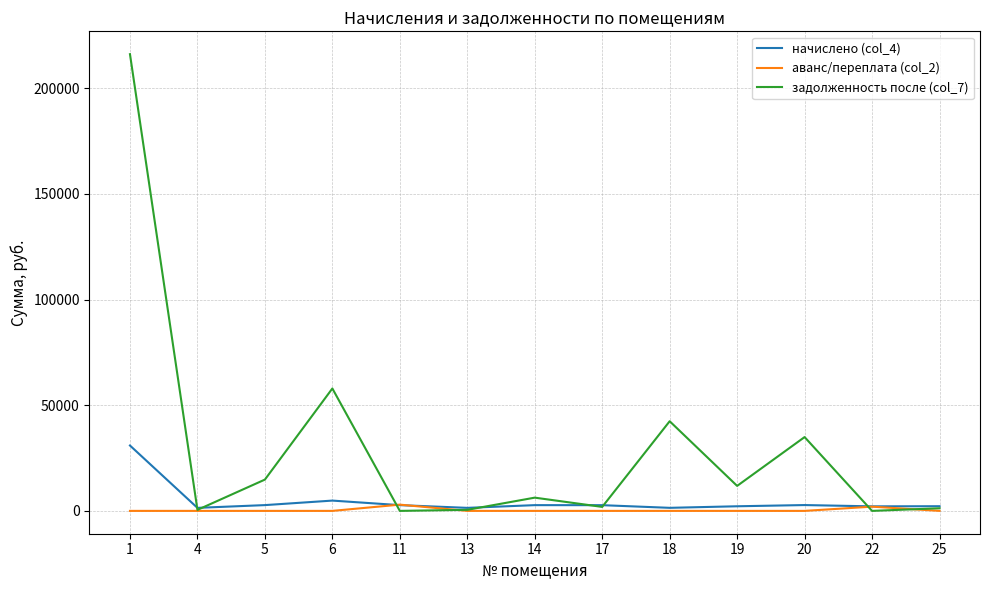

Which series has the largest range (max minus min)?

задолженность после (col_7)